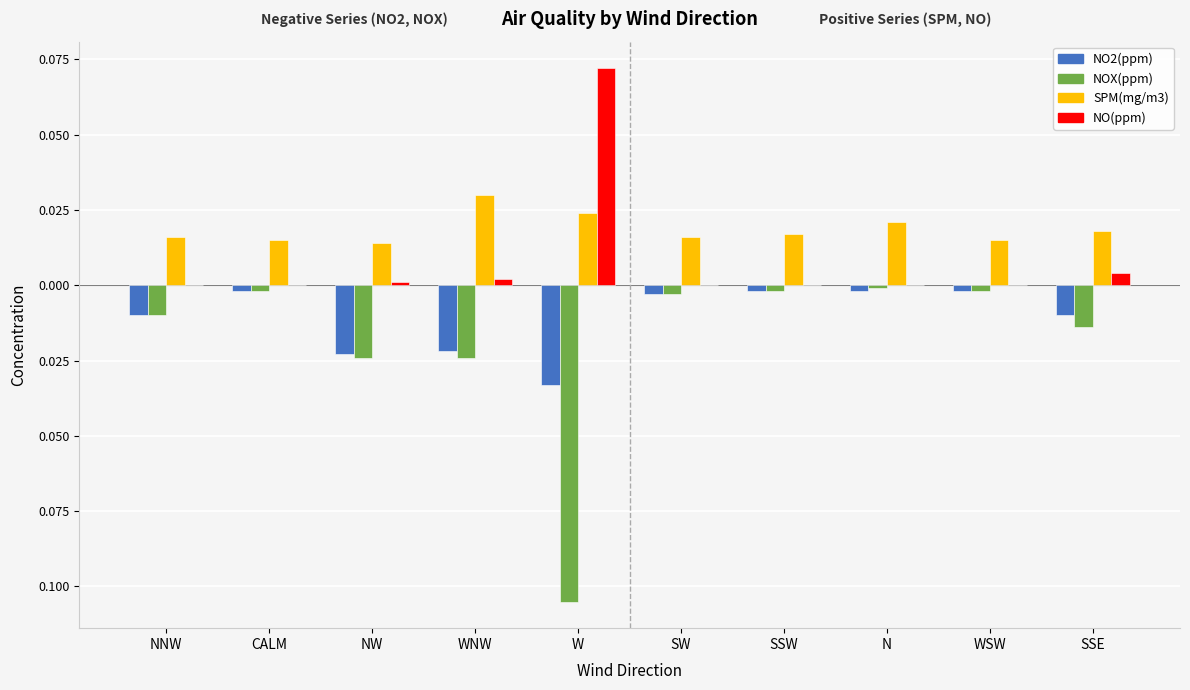

Does the chart contain stacked bars?

No